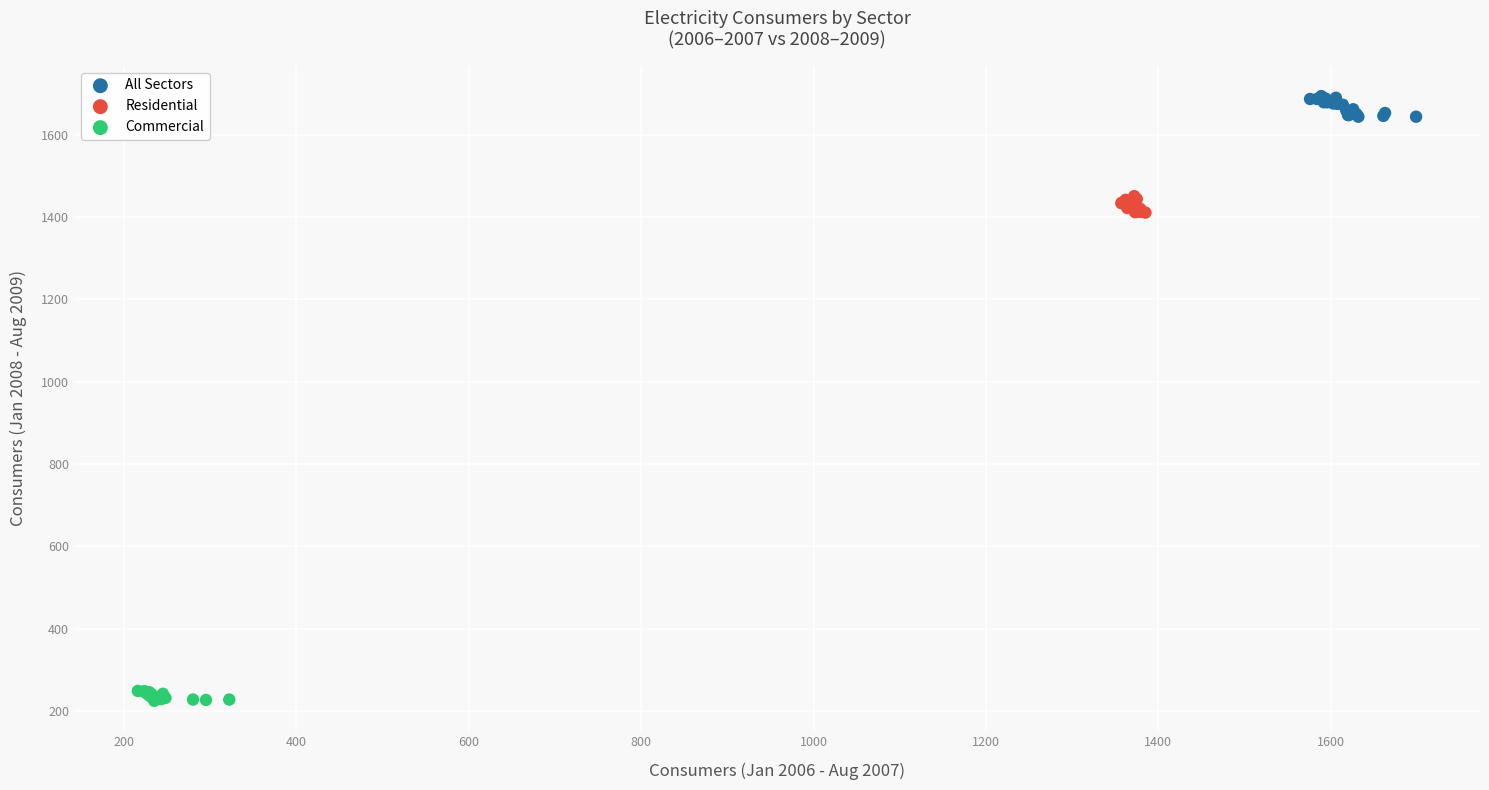

Which series reaches the minimum Y coordinate?

Commercial